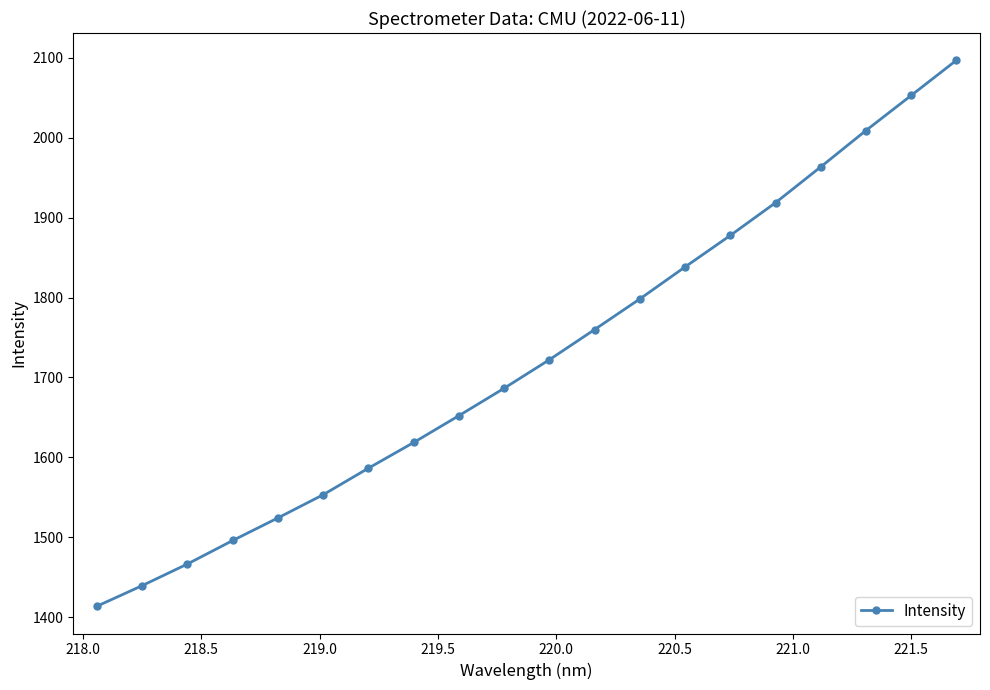

What is the value of the 7th point from the left?

1586.5